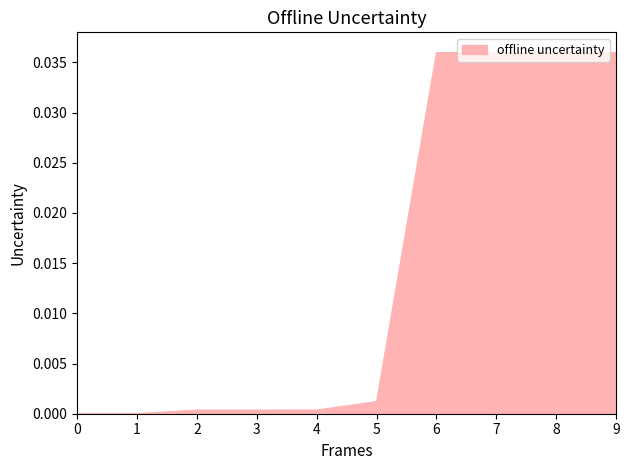

The value at 0 is 0.0. True or false?

True